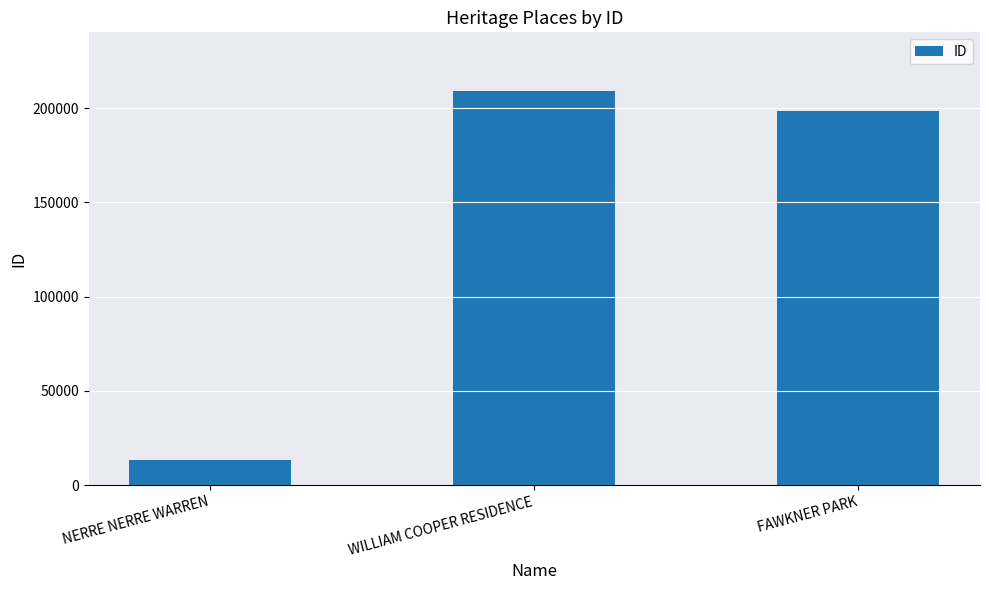

Reading left to right, list all the values displayed in this chart.

NERRE NERRE WARREN=13456	WILLIAM COOPER RESIDENCE=208949	FAWKNER PARK=198656